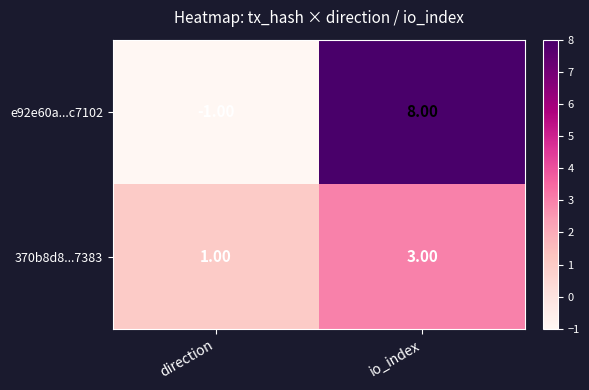

Is the value of e92e60a...c7102 at io_index greater than the value of 370b8d8...7383 at io_index?

Yes